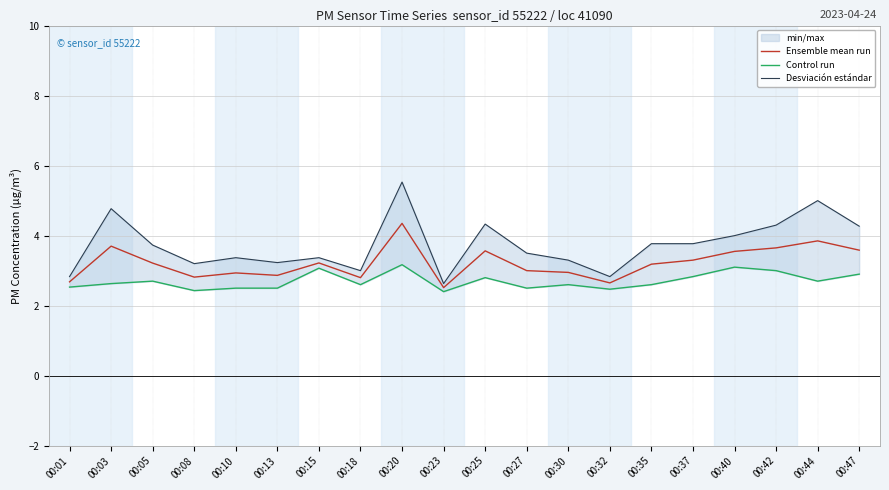

In Desviación estándar, how many points are lower than both neighbors (excluding endpoints)?

5